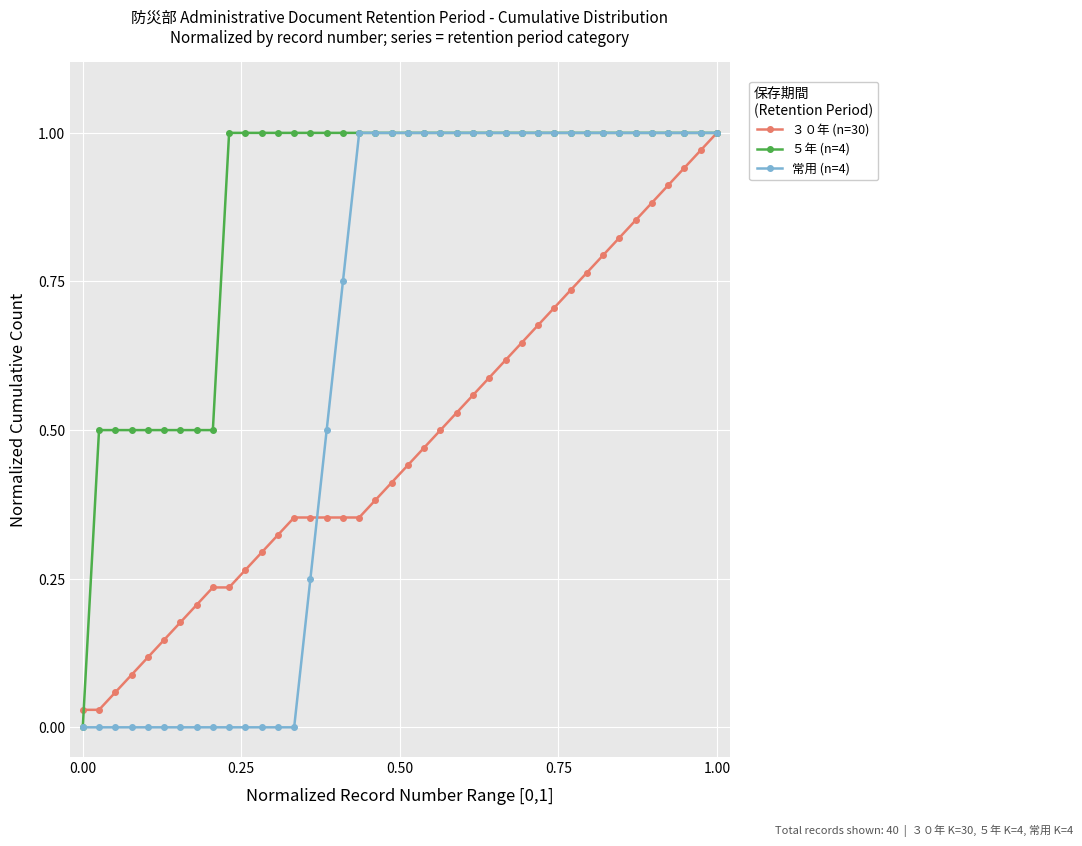

Which series has the largest total across all categories?

５年 (n=4)